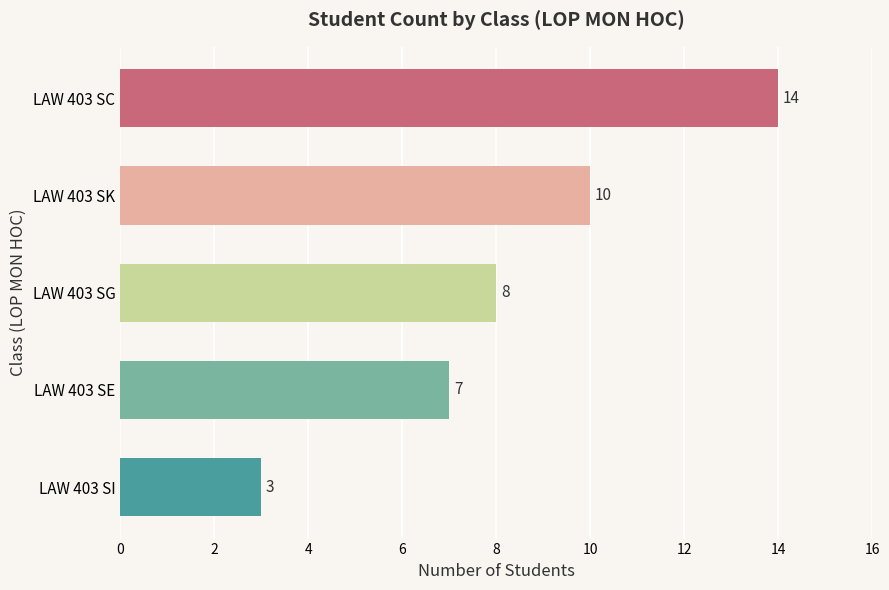

How many bars are there in total?

5